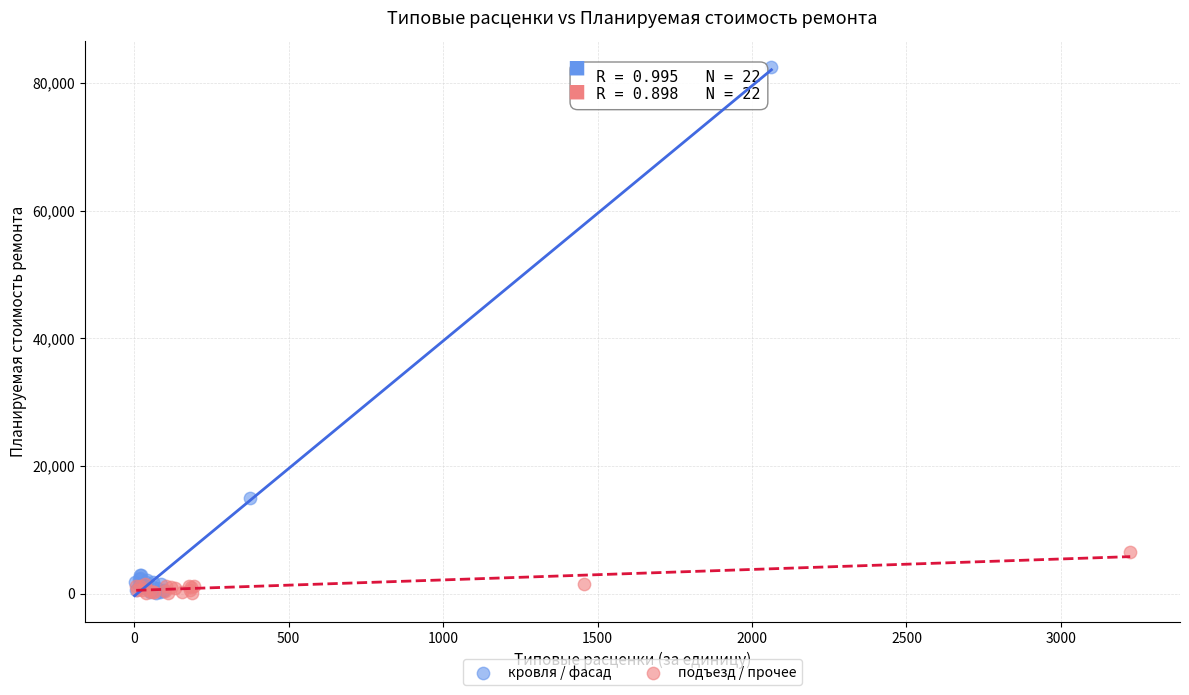

Which series has the widest spread of Y values?

кровля / фасад